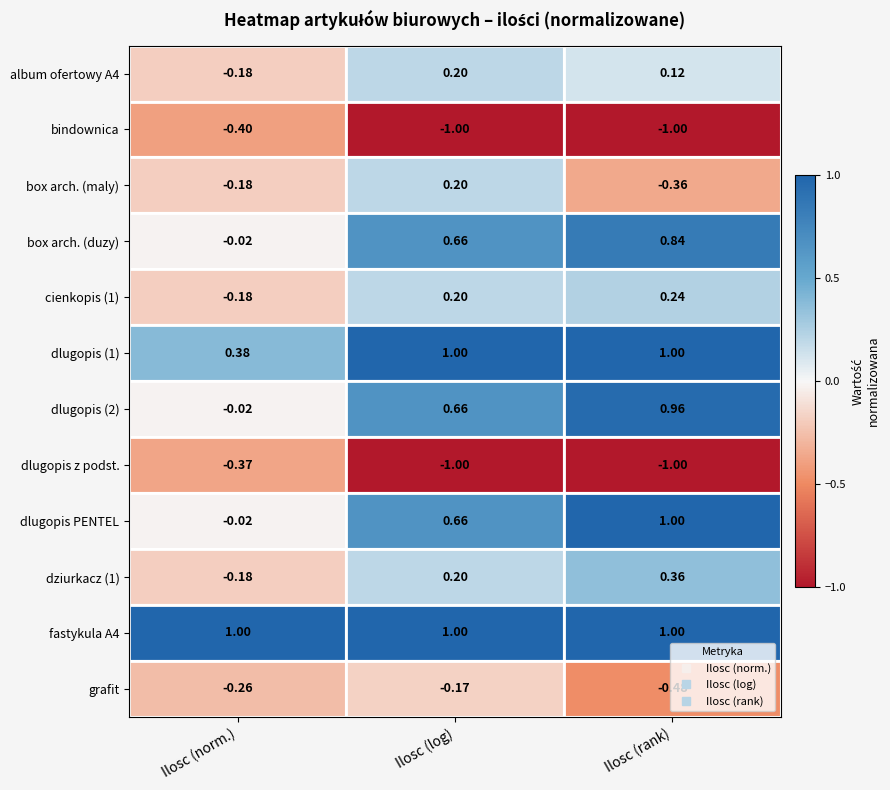

At which label is box arch. (duzy) closest to 0?

Ilosc (norm.)